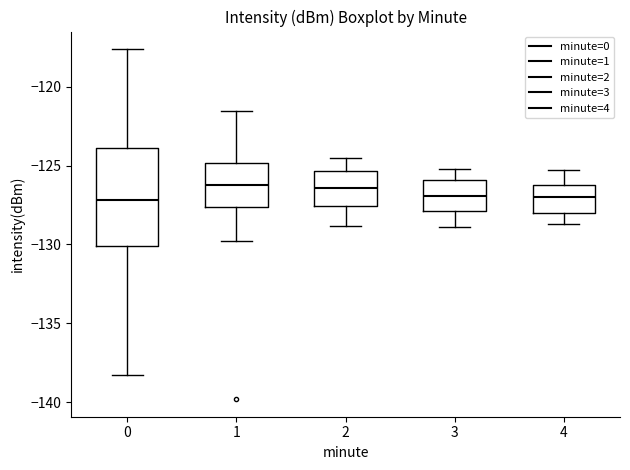

Where is the lower edge of the box at x = 3 on the y-axis? The values are not printed on the chart, so give them approximately, as read against the axis.

-128.0